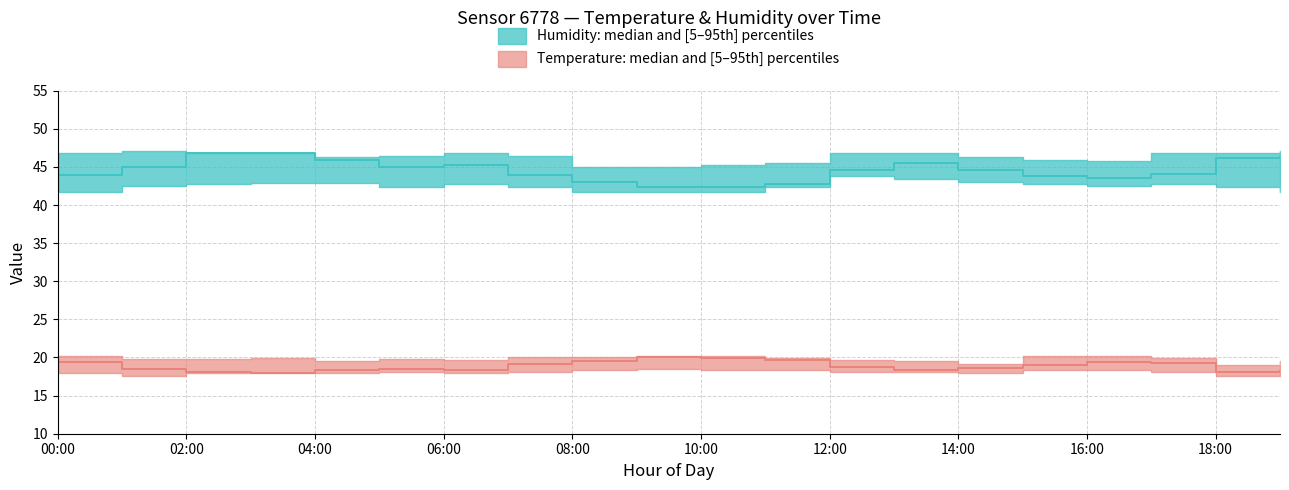

At which label does temperature_low first exceed 18?

00:00